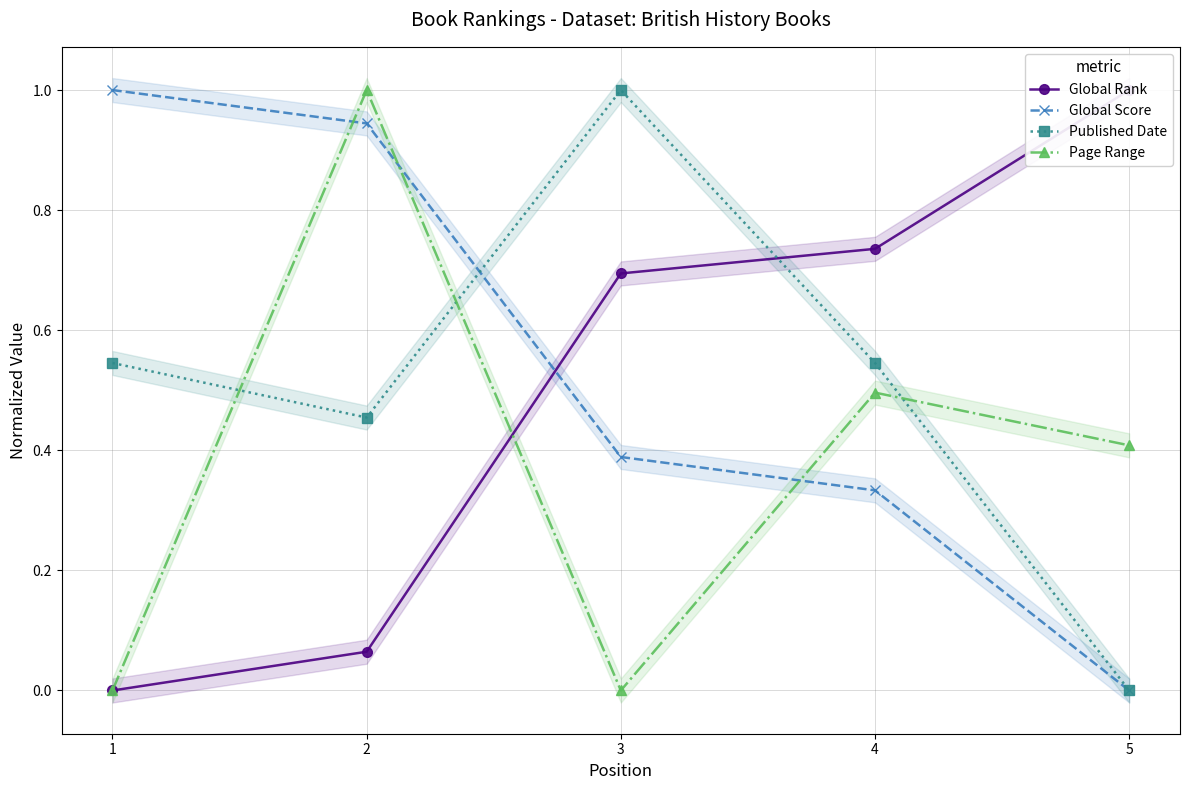

Which series has the widest spread of values?

Global Rank